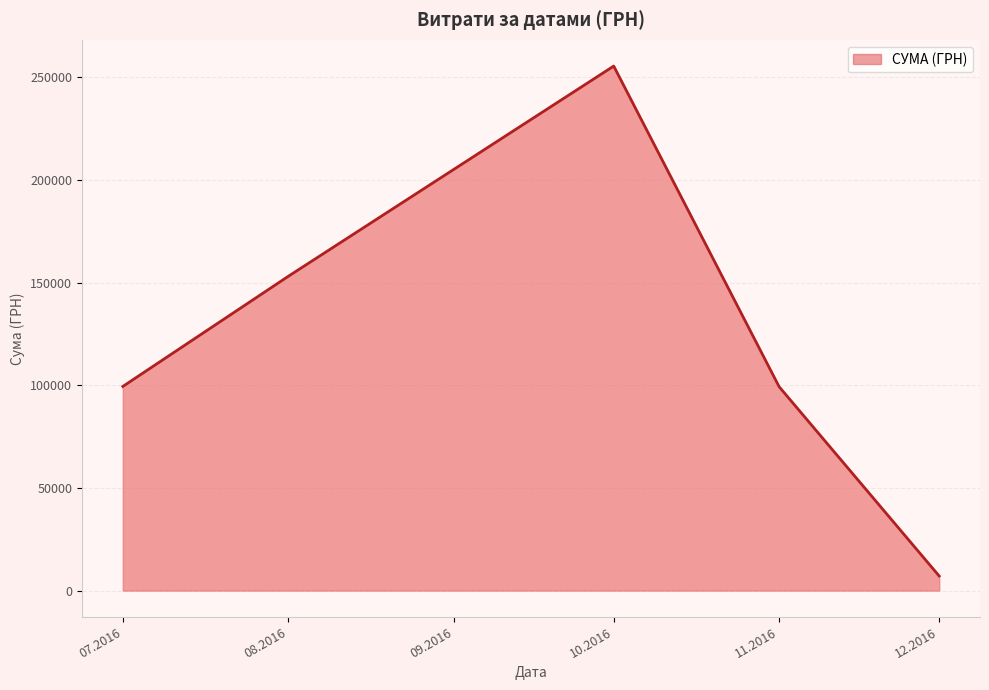

Is it true that the value at 08.2016 is 153102.2?

True